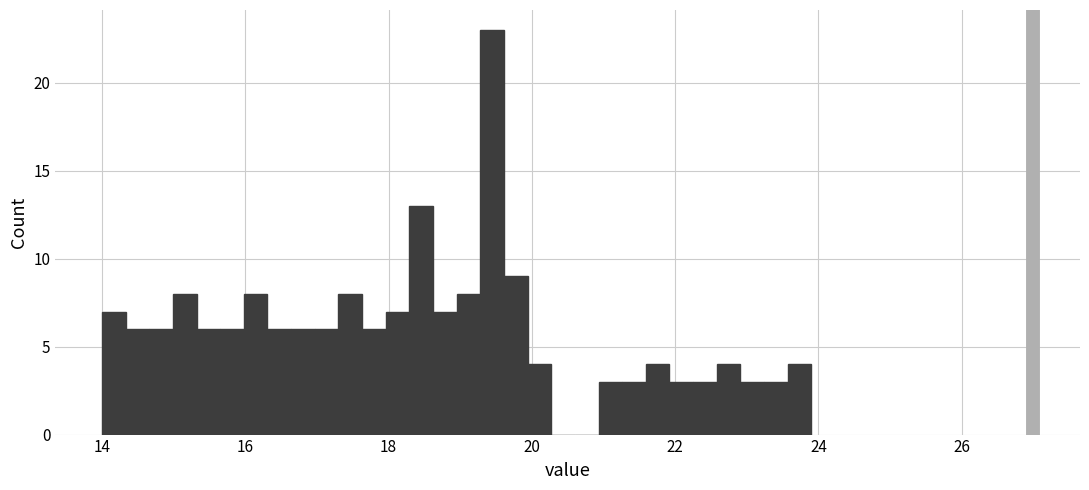

Read against the x-axis, roughly where is the centre of the tallest bar?

19.4